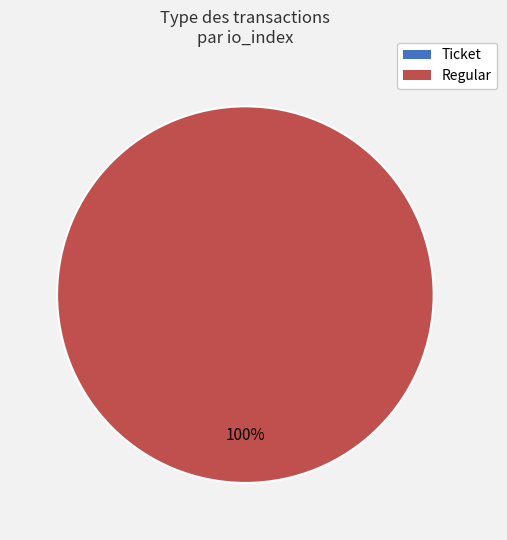

What is the change in value from Ticket to Regular?

+24